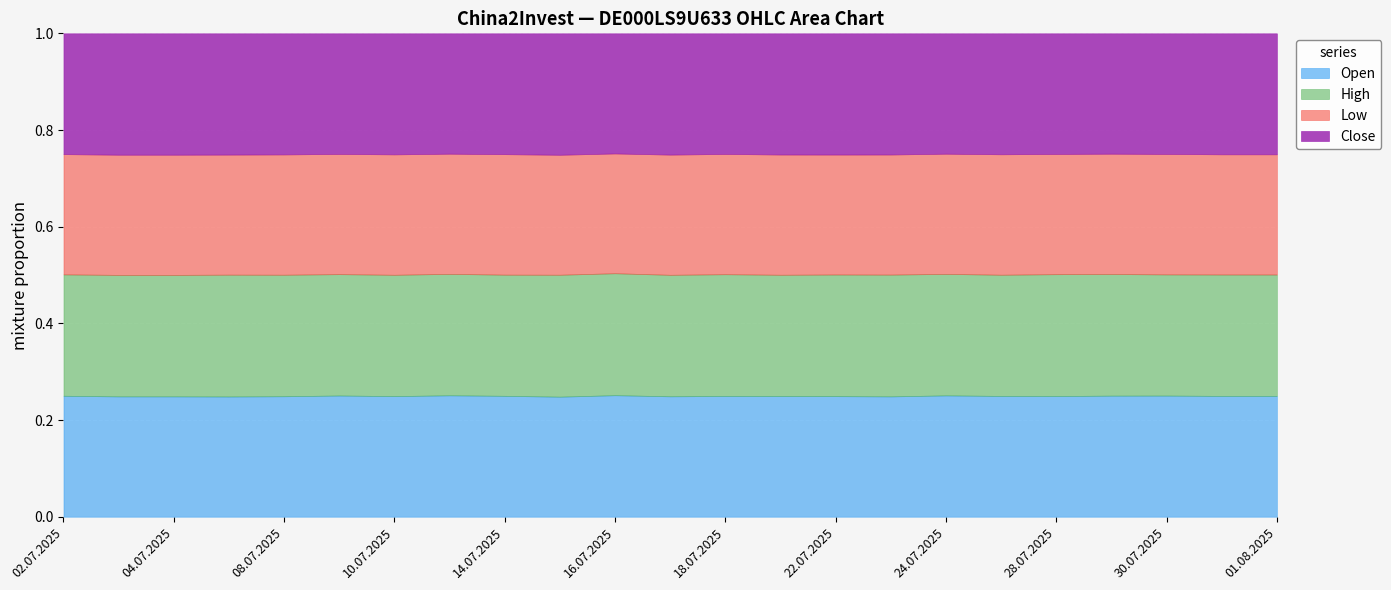

Which series has the widest spread of values?

Open